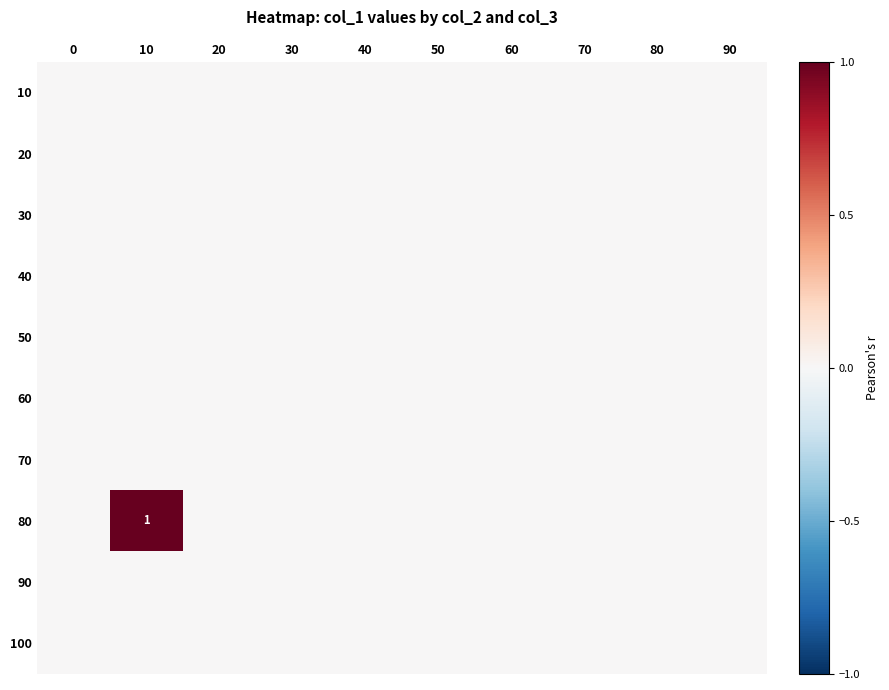

Is it true that 80 equals 2 at 10?

False